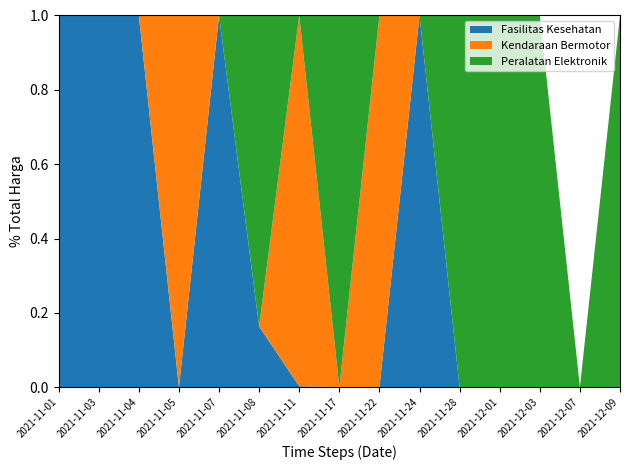

Reading right to left, list all the values displayed in this chart.

Fasilitas Kesehatan: 2021-12-09=0	2021-12-07=0	2021-12-03=0	2021-12-01=0	2021-11-28=0	2021-11-24=477600000	2021-11-22=0	2021-11-17=0	2021-11-11=7401240	2021-11-08=49730040	2021-11-07=1425867900	2021-11-05=0	2021-11-04=34000000	2021-11-03=98772570	2021-11-01=333600
Kendaraan Bermotor: 2021-12-09=0	2021-12-07=0	2021-12-03=0	2021-12-01=0	2021-11-28=0	2021-11-24=0	2021-11-22=493000000	2021-11-17=0	2021-11-11=2892122000	2021-11-08=0	2021-11-07=0	2021-11-05=464002100	2021-11-04=0	2021-11-03=0	2021-11-01=0
Peralatan Elektronik: 2021-12-09=541071000	2021-12-07=0	2021-12-03=51601000	2021-12-01=56152800	2021-11-28=373404000	2021-11-24=0	2021-11-22=0	2021-11-17=34292000	2021-11-11=0	2021-11-08=254700000	2021-11-07=0	2021-11-05=0	2021-11-04=0	2021-11-03=0	2021-11-01=0